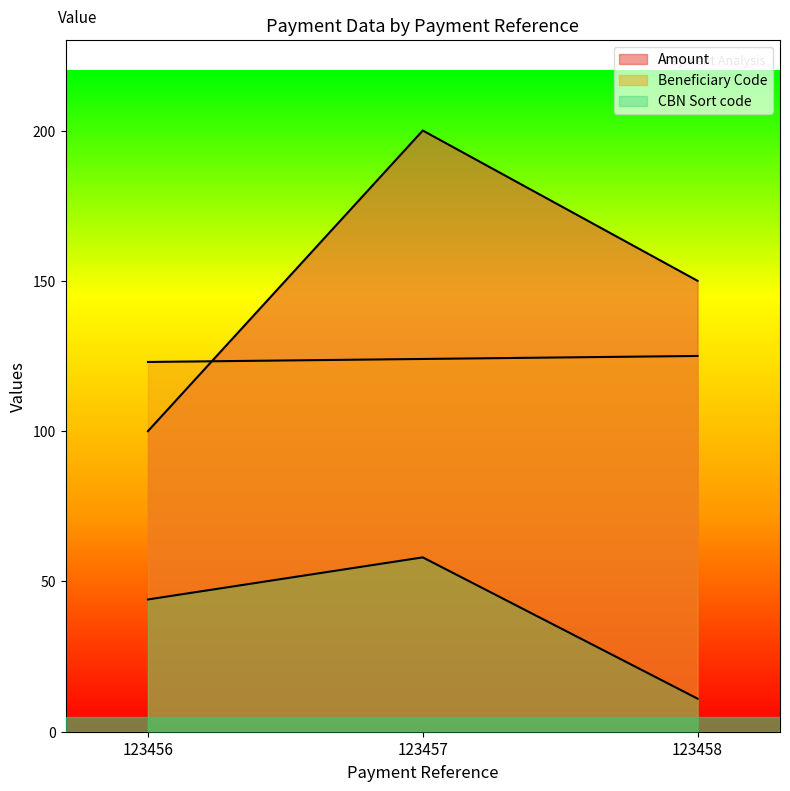

How many lines are shown in the chart?

3